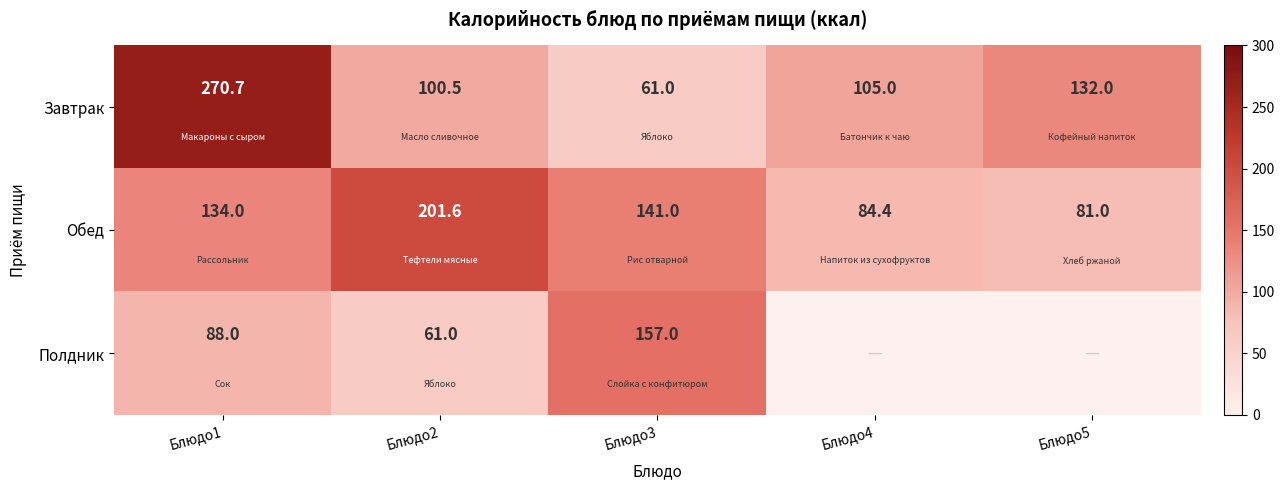

What is the total value across all series at Блюдо4?

189.4